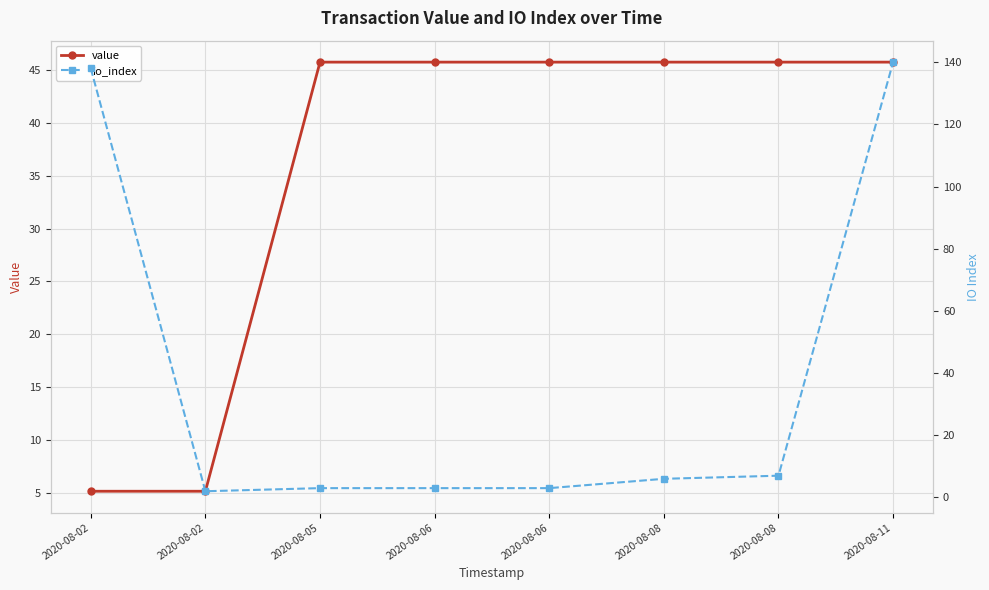

Which series has the largest total across all categories?

io_index